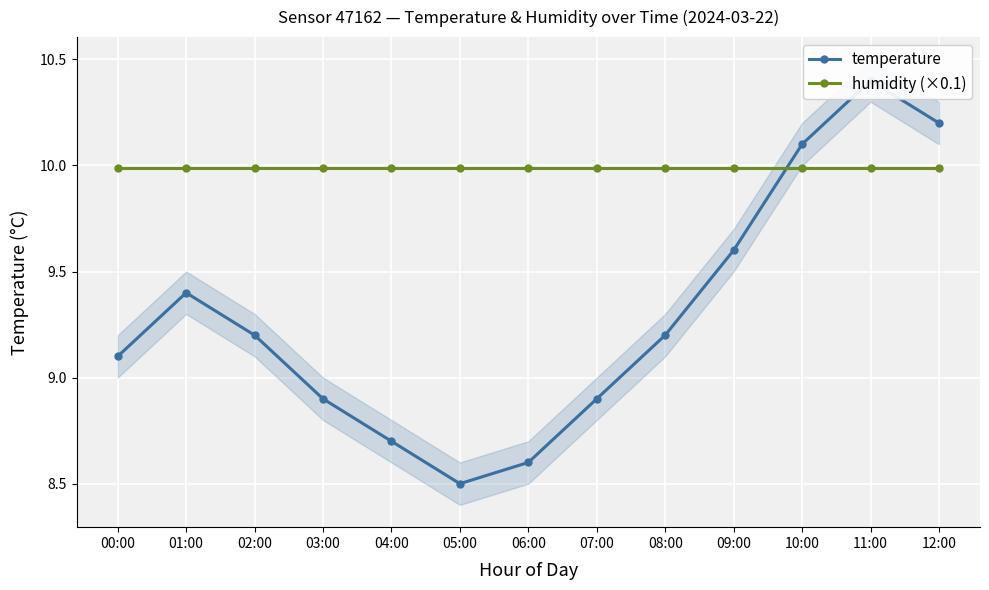

True or false: temperature has more than 1 interior local peaks.

True